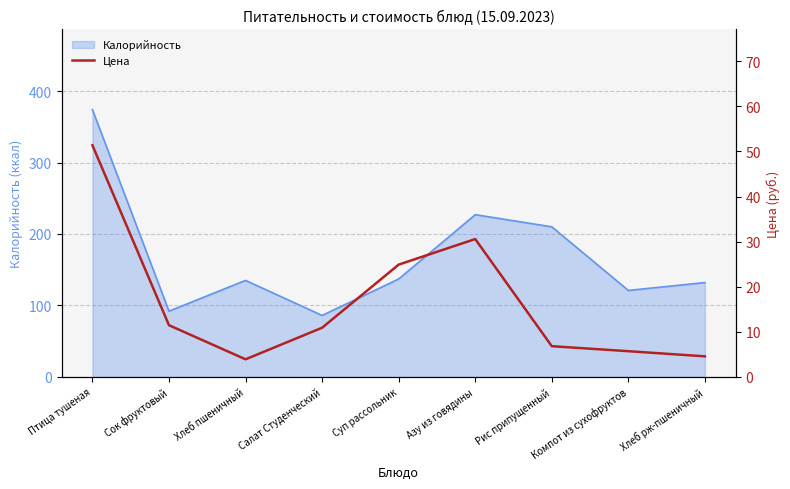

What is the difference between the maximum and second lowest values?

46.8